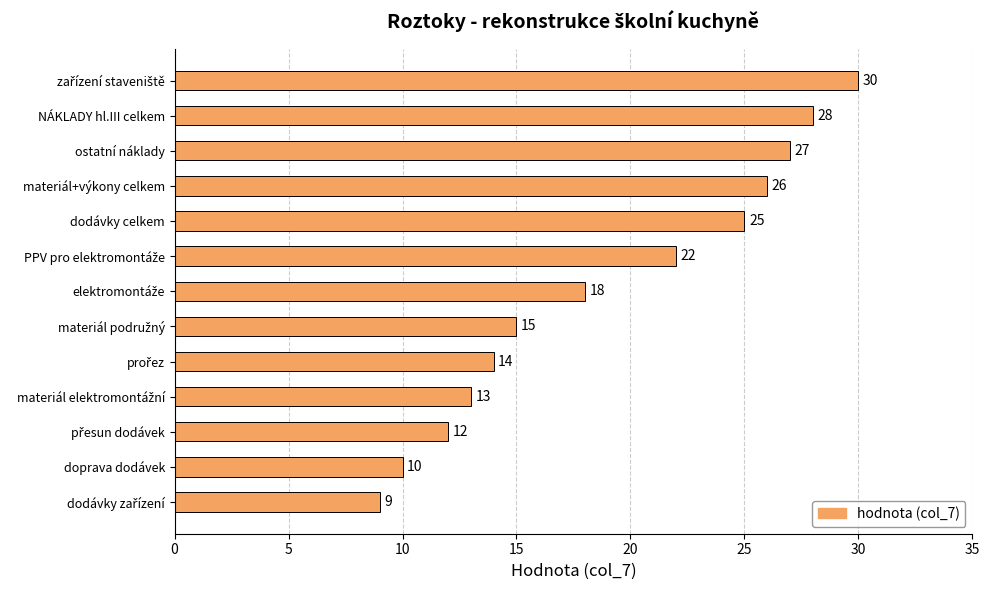

What is the difference between the maximum and minimum values?

21